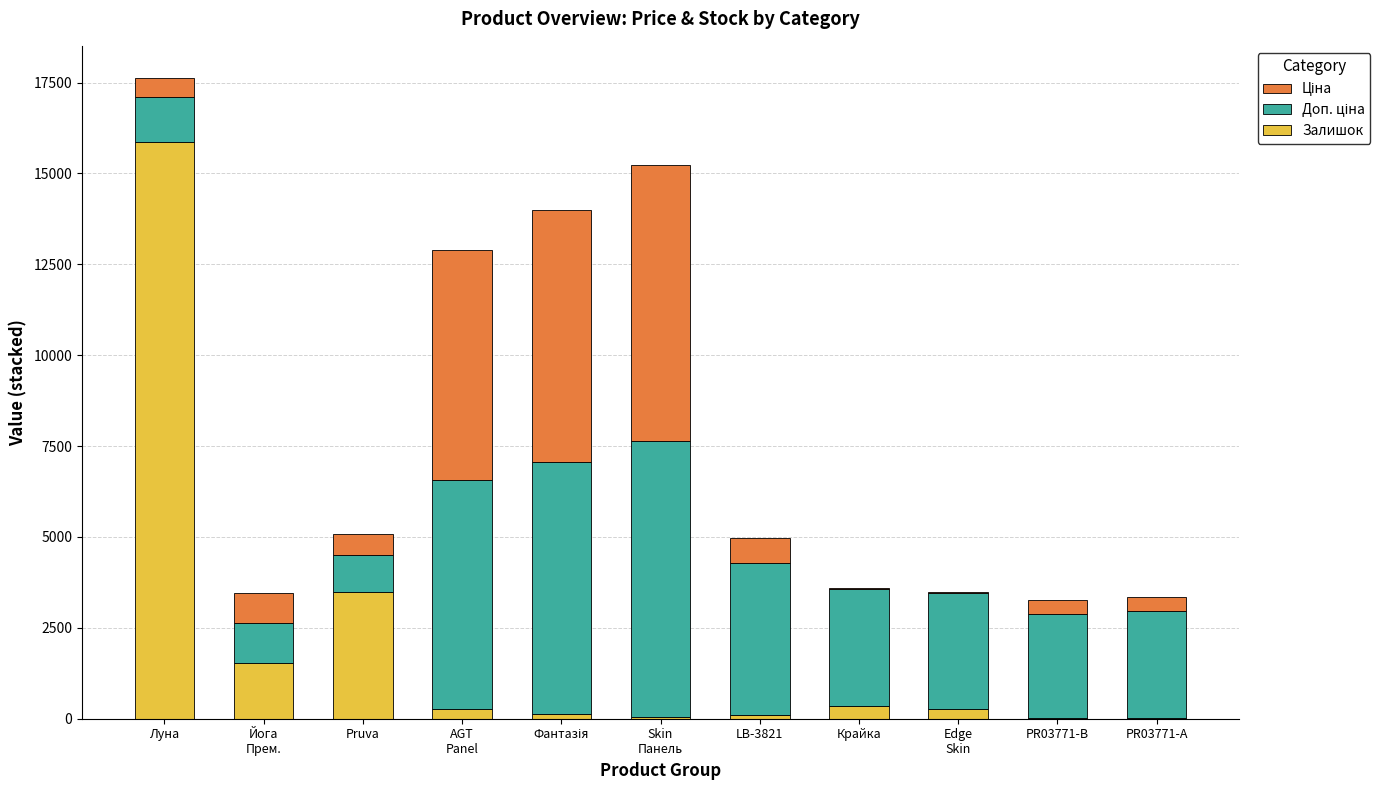

At which category is the sum across all series the highest?

Луна